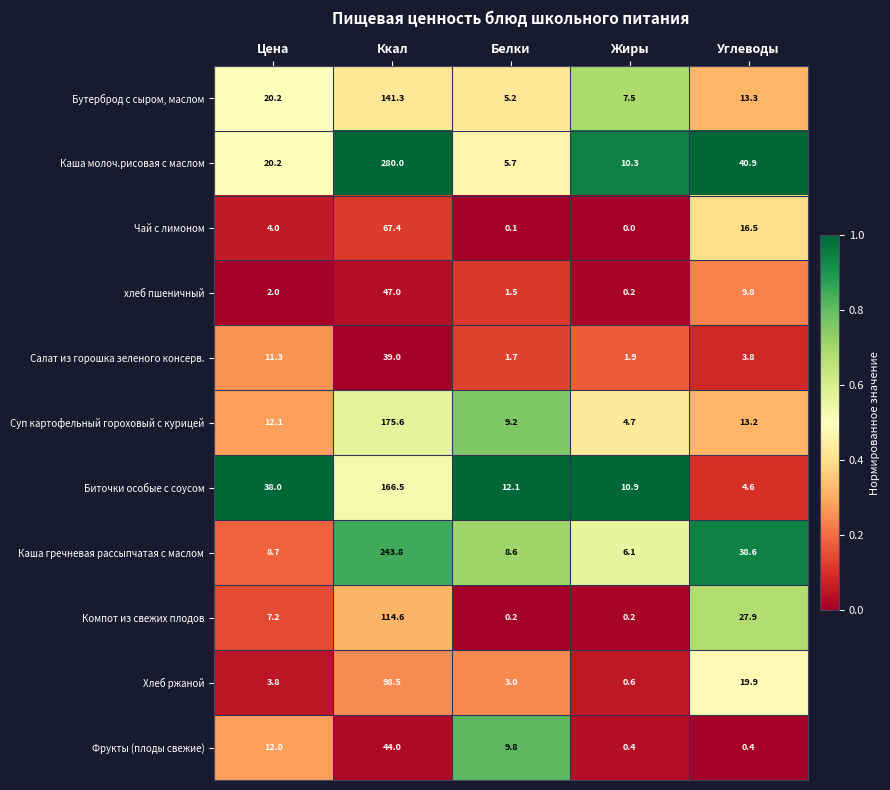

Is it true that Фрукты (плоды свежие) equals 44.0 at Ккал?

True